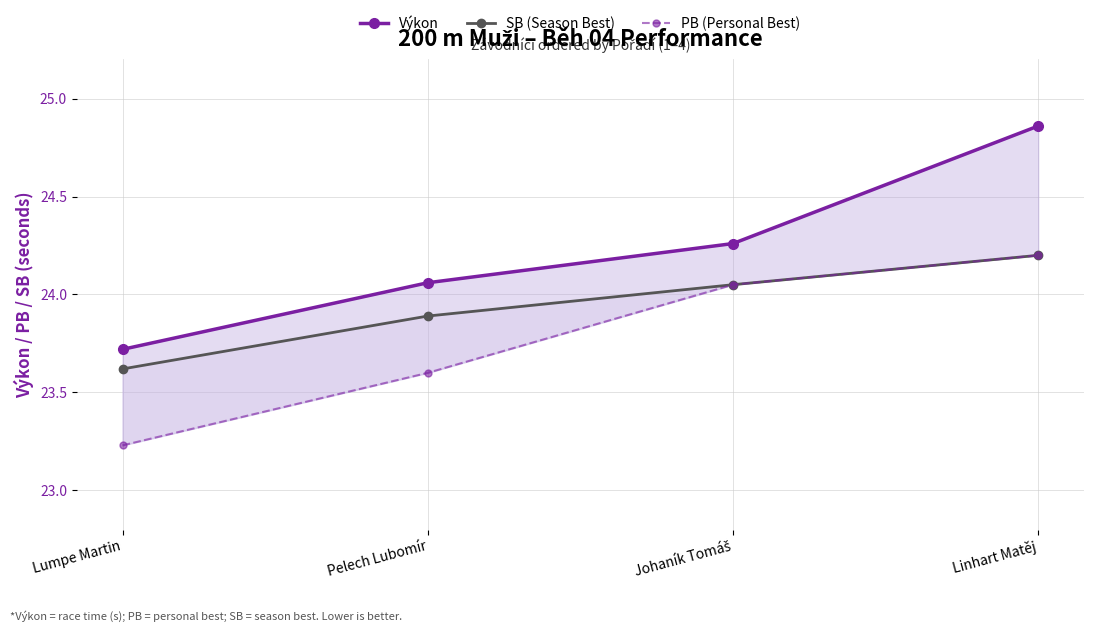

True or false: PB (Personal Best) has more than 1 points higher than both neighbors.

False